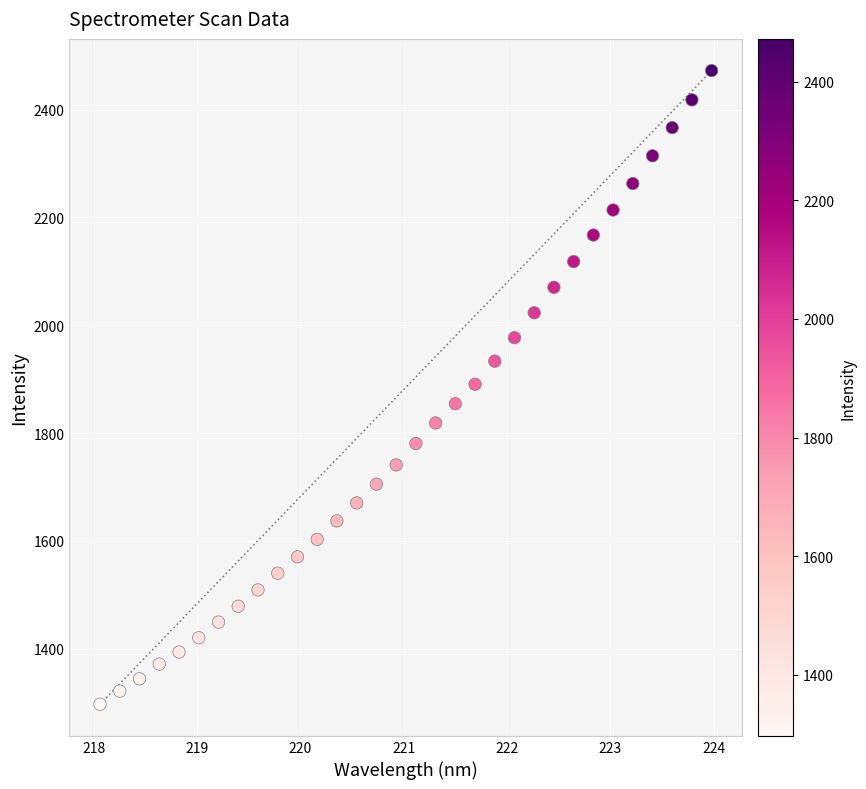

What is the range of X values (max minus min)?

5.9